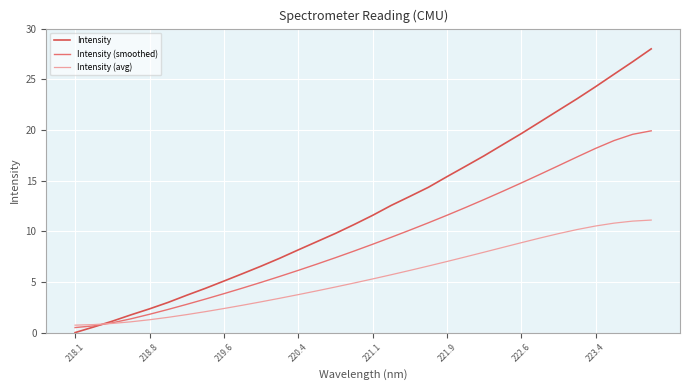

Which series has the largest range (max minus min)?

Intensity